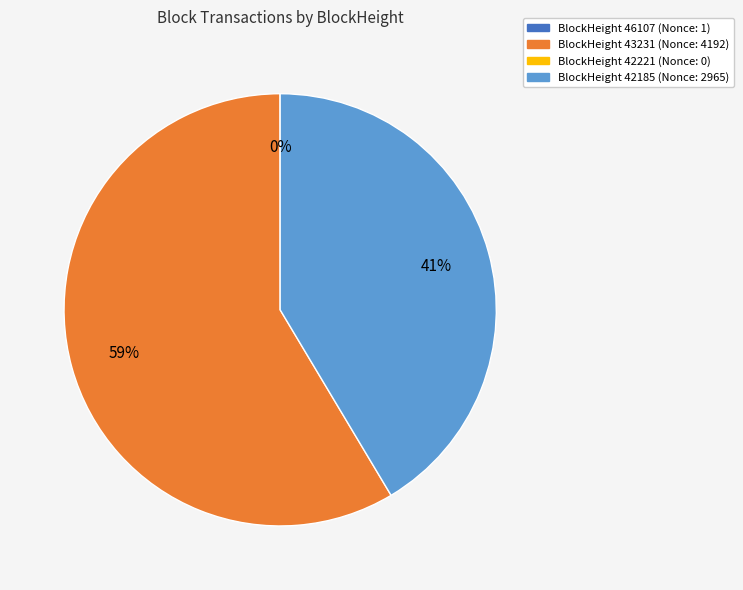

Is there any slice that represents more than half of the pie?

Yes